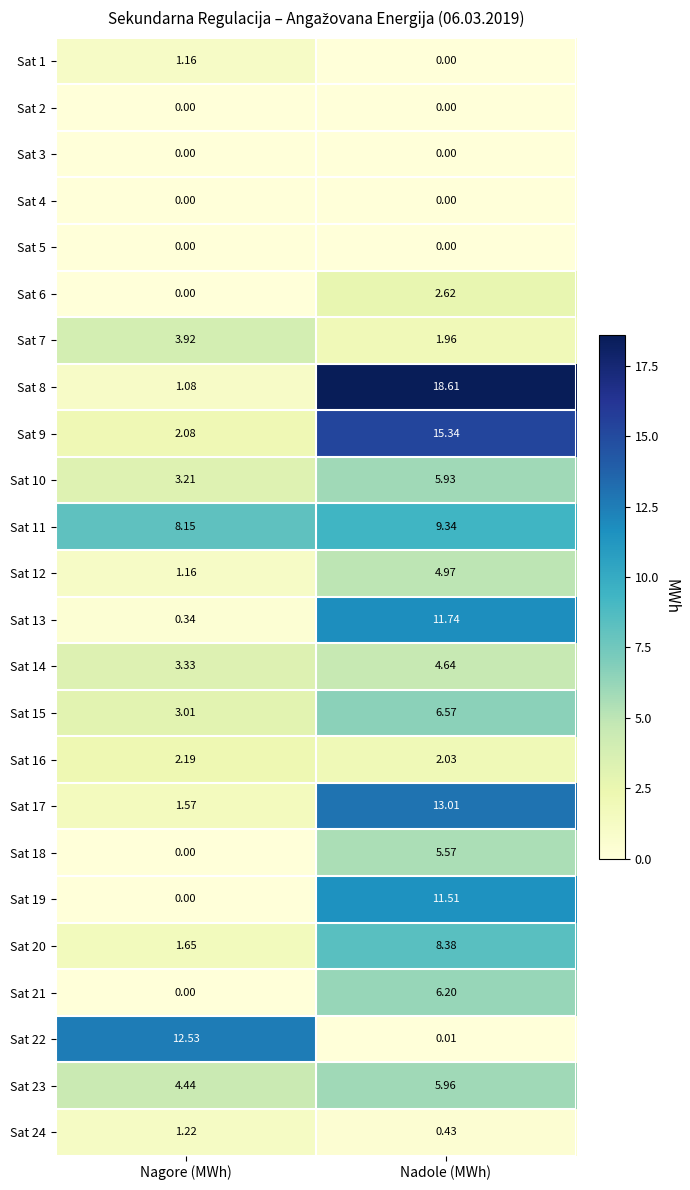

Which category has the highest value across all series?

Nadole (MWh)